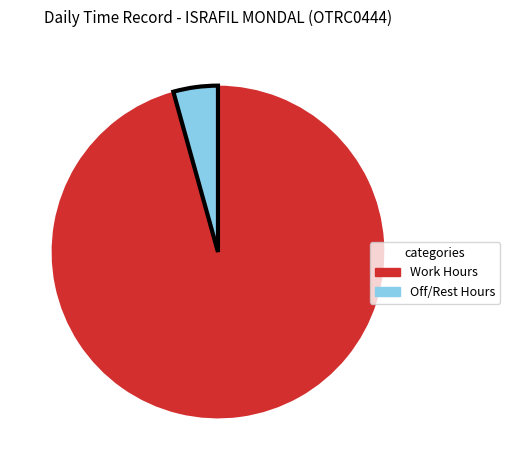

Does any single category account for the majority?

Yes